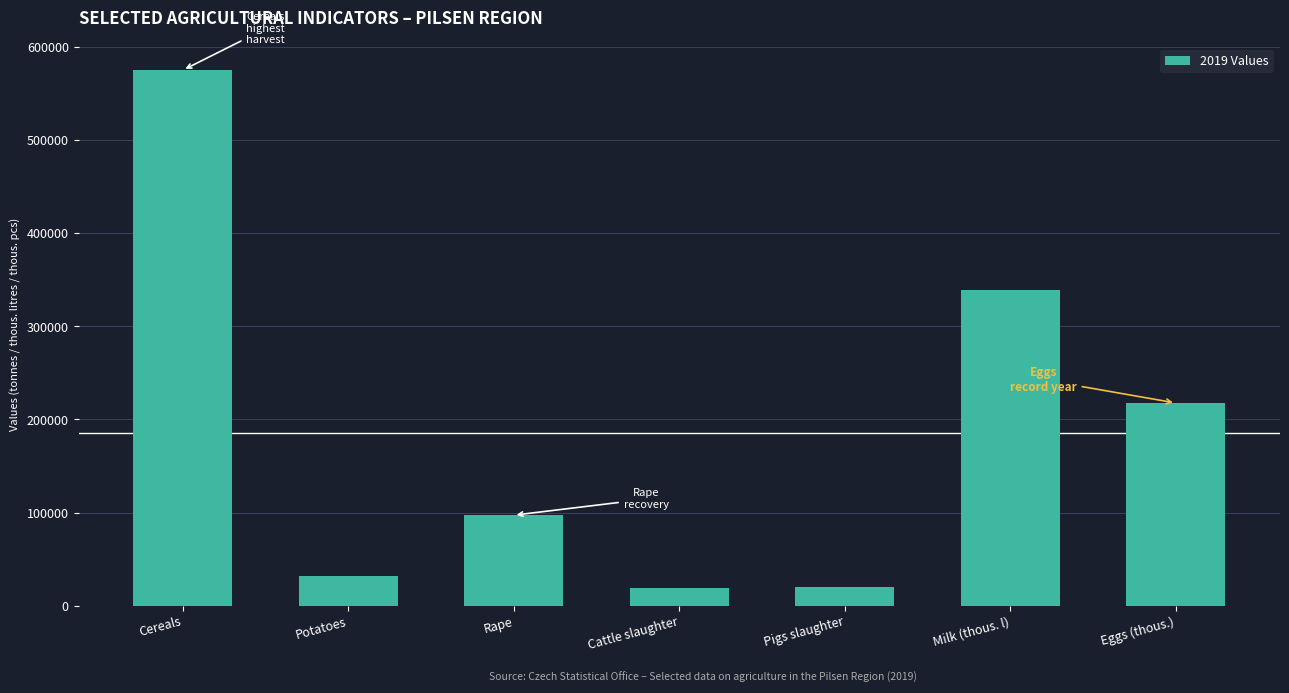

Between Eggs (thous.) and Pigs slaughter, which is larger?

Eggs (thous.)